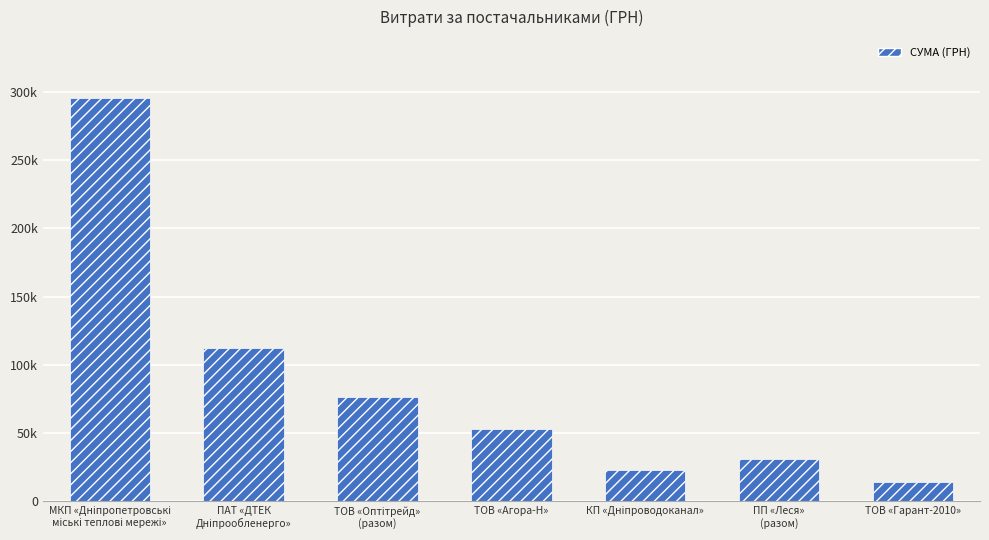

List the labels in order of value, largest first.

МКП «Дніпропетровські
міські теплові мережі», ПАТ «ДТЕК
Дніпрообленерго», ТОВ «Оптітрейд»
(разом), ТОВ «Агора-Н», ПП «Леся»
(разом), КП «Дніпроводоканал», ТОВ «Гарант-2010»